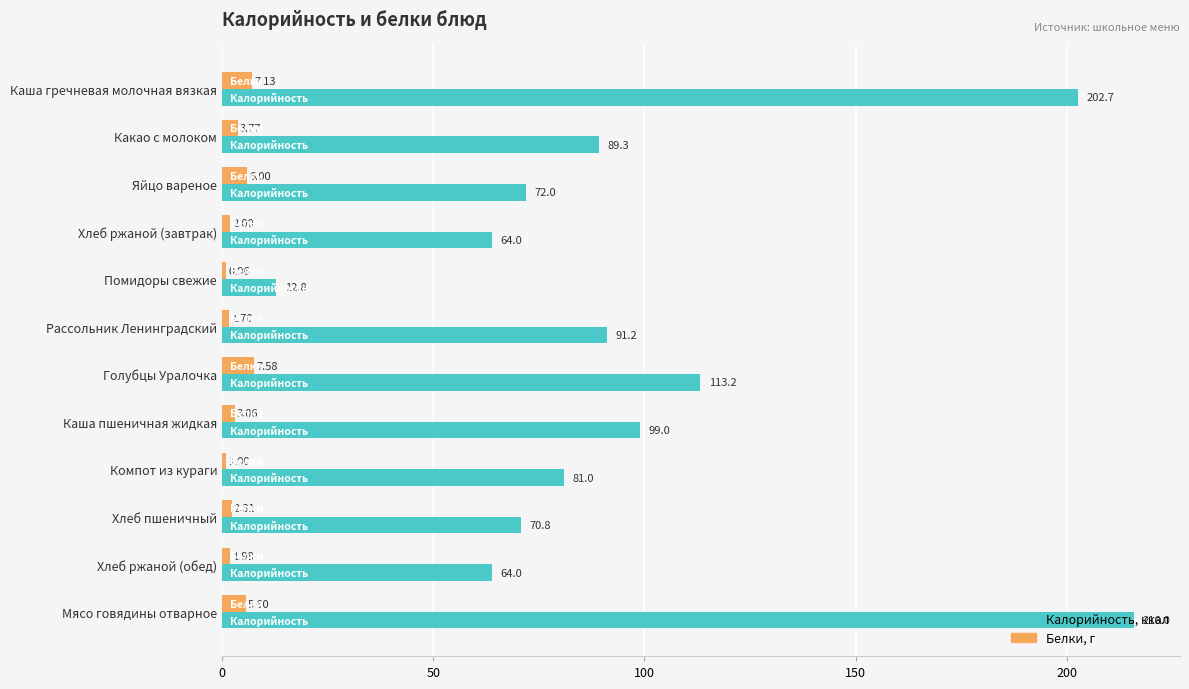

At which category is the sum across all series the highest?

Мясо говядины отварное